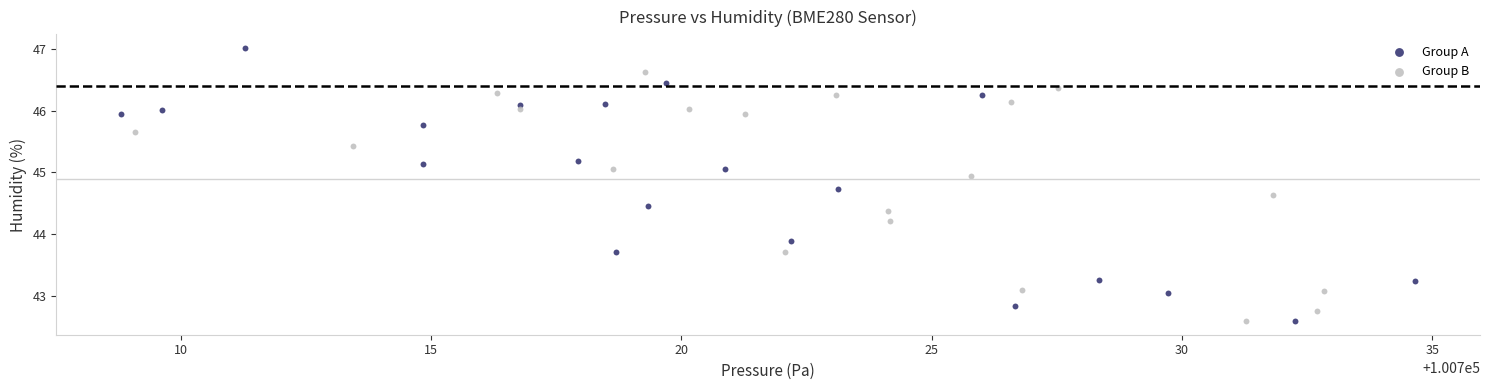

Which series contains the highest Y value?

Group A